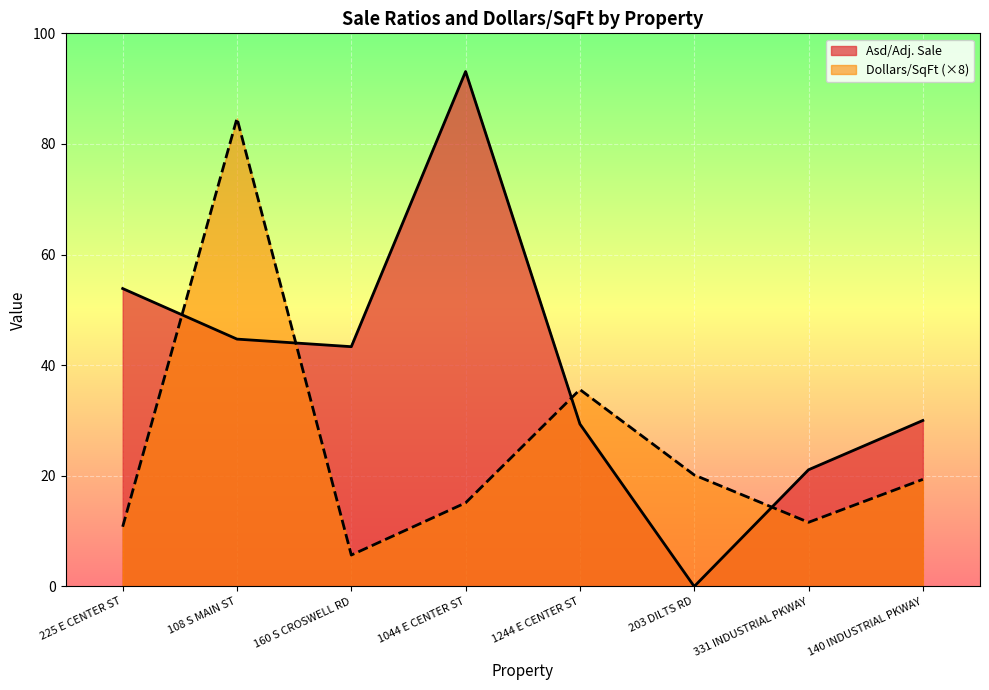

Where does the Asd/Adj. Sale series first go above 43?

225 E CENTER ST